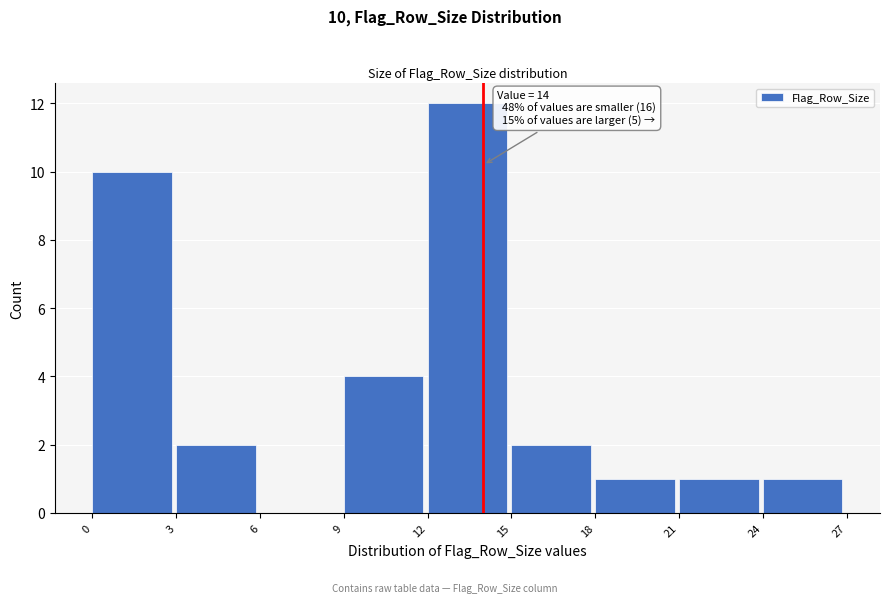

Over which range of the x-axis is the bar tallest?

12 to 15